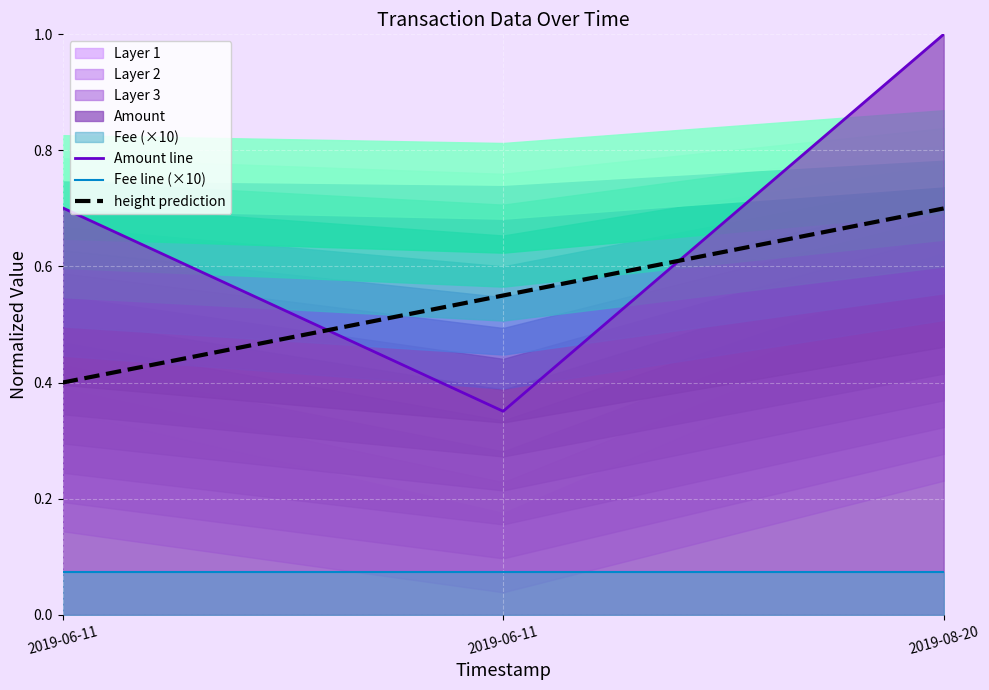

The Fee line (×10) series shows 0.1 at 2019-06-11. True or false?

True